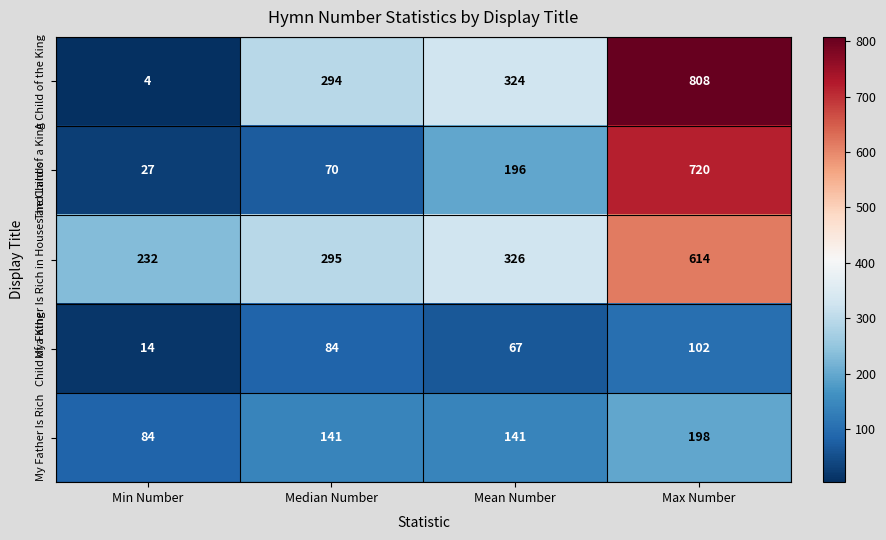

True or false: Child of a King has a value of 14 at Min Number.

True